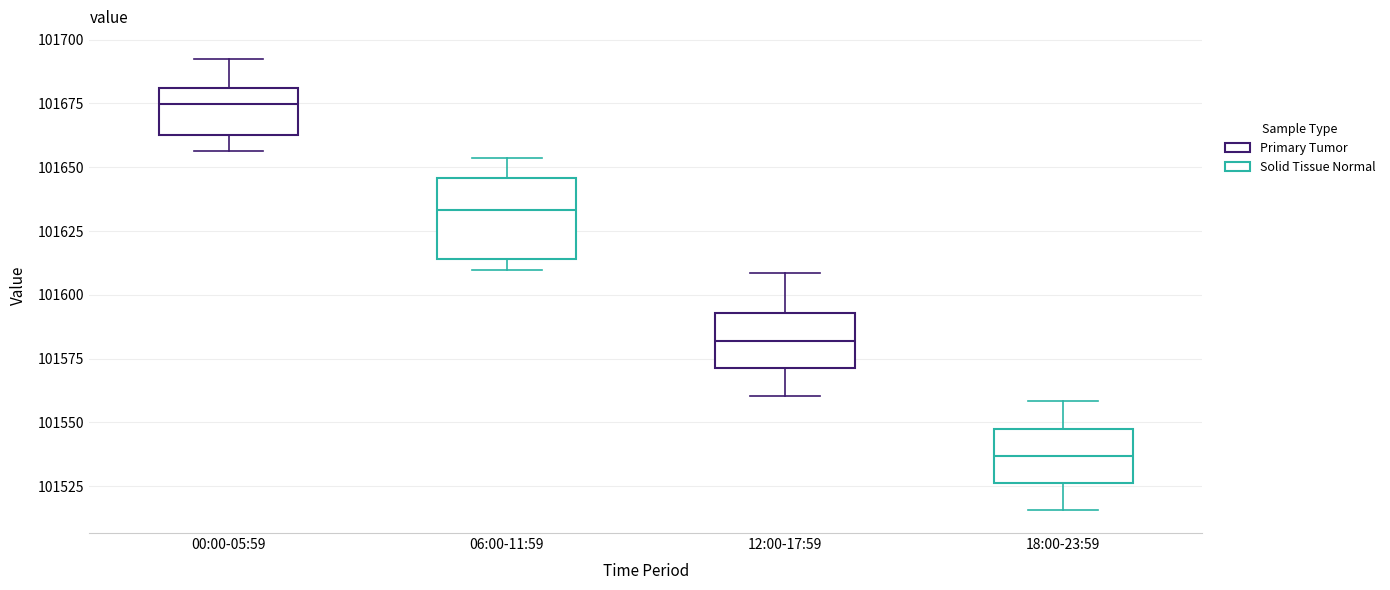

Reading left to right, transcribe this box plot: for each box, give where its median line is, the range the box spans, and where its two whiskers end, as read against the y-axis. The values are not printed on the chart, so give them approximately, as read against the axis.

00:00-05:59: median 101675, box 101665 to 101680, whiskers 101655 to 101690
06:00-11:59: median 101635, box 101615 to 101645, whiskers 101610 to 101655
12:00-17:59: median 101580, box 101570 to 101595, whiskers 101560 to 101610
18:00-23:59: median 101535, box 101525 to 101550, whiskers 101515 to 101560